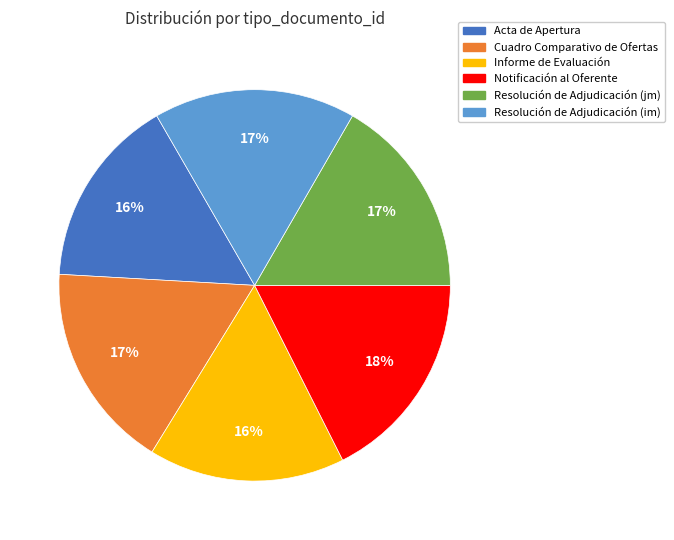

Does Resolución de Adjudicación (jm) represent more than half of the total?

No